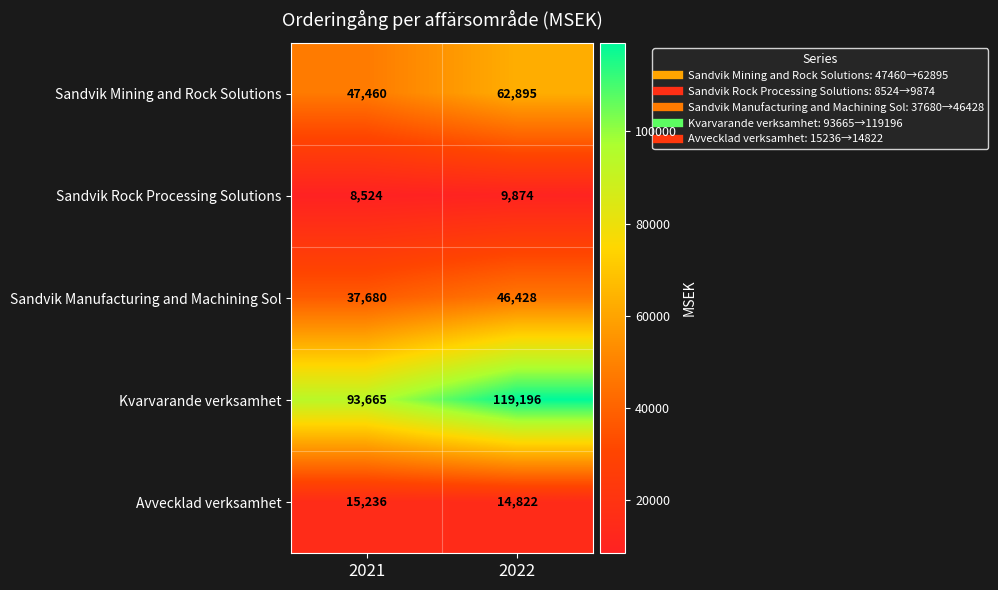

At 2022, list the series in order from smallest to largest.

Sandvik Rock Processing Solutions, Avvecklad verksamhet, Sandvik Manufacturing and Machining Sol, Sandvik Mining and Rock Solutions, Kvarvarande verksamhet